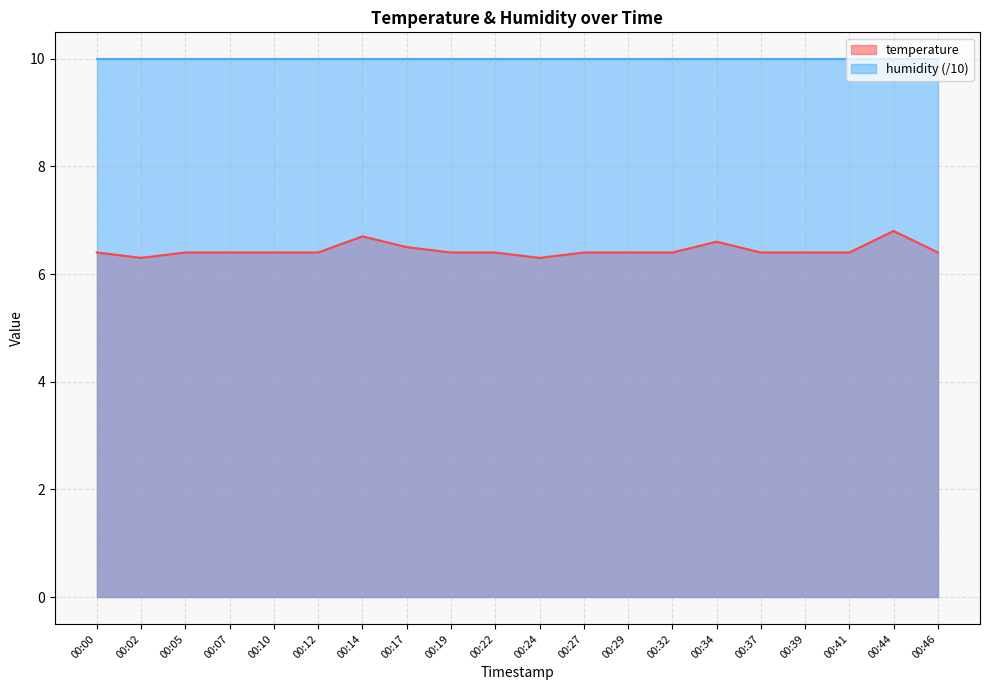

List the labels in order of value, smallest first.

00:02, 00:24, 00:00, 00:05, 00:07, 00:10, 00:12, 00:19, 00:22, 00:27, 00:29, 00:32, 00:37, 00:39, 00:41, 00:46, 00:17, 00:34, 00:14, 00:44